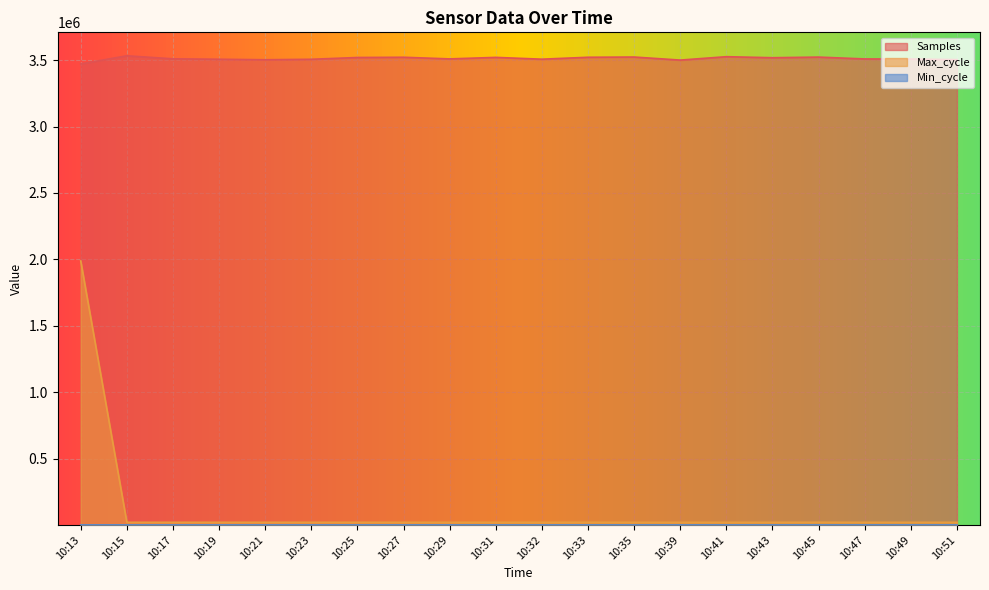

What is the difference between the highest and lowest values at 10:17?

3509930